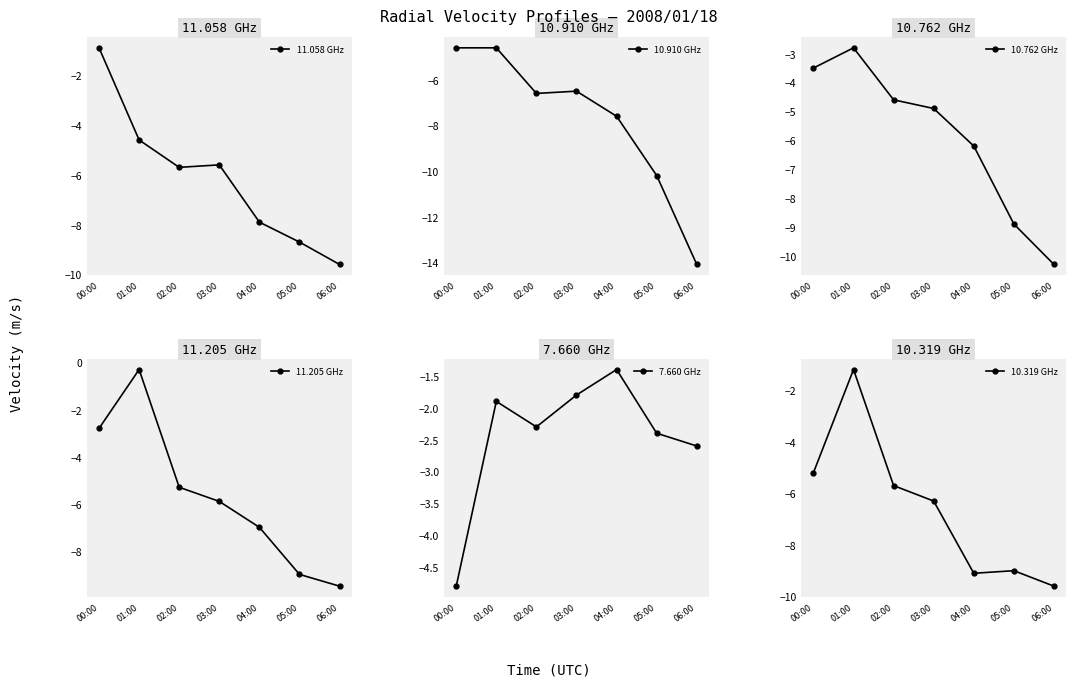

What is the maximum value shown in the chart?

-0.3